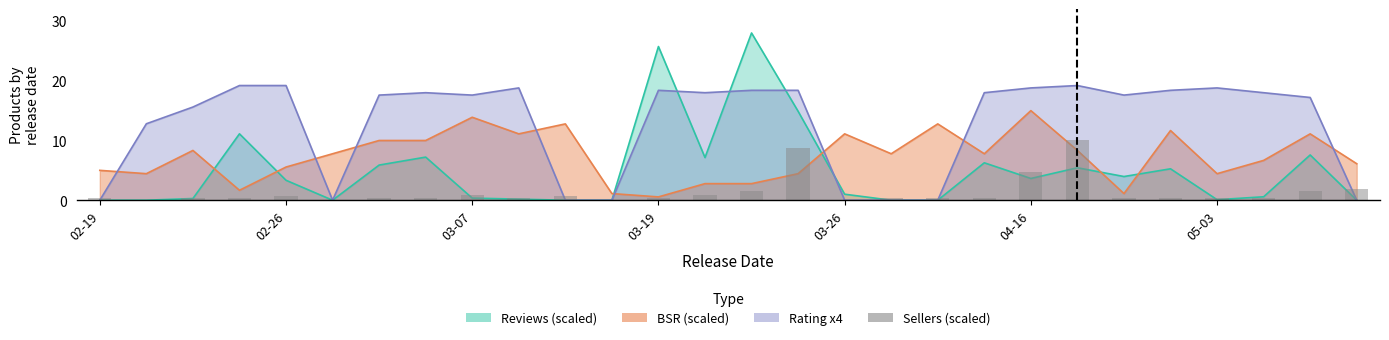

Is it true that the value at 03-19 is 0.1?

False